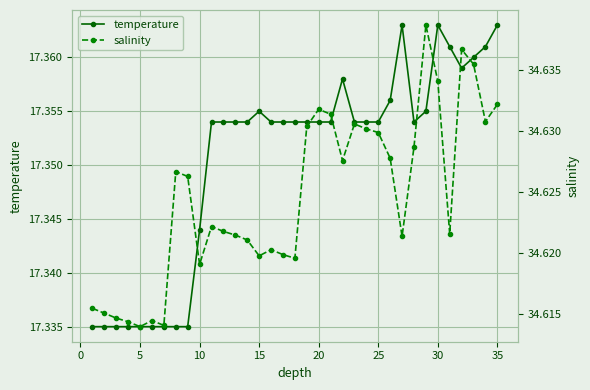

Reading left to right, what are all the values shown in this chart?

temperature: 17.3	17.3	17.3	17.3	17.3	17.3	17.3	17.3	17.3	17.3	17.4	17.4	17.4	17.4	17.4	17.4	17.4	17.4	17.4	17.4	17.4	17.4	17.4	17.4	17.4	17.4	17.4	17.4	17.4	17.4	17.4	17.4	17.4	17.4	17.4
salinity: 34.6	34.6	34.6	34.6	34.6	34.6	34.6	34.6	34.6	34.6	34.6	34.6	34.6	34.6	34.6	34.6	34.6	34.6	34.6	34.6	34.6	34.6	34.6	34.6	34.6	34.6	34.6	34.6	34.6	34.6	34.6	34.6	34.6	34.6	34.6